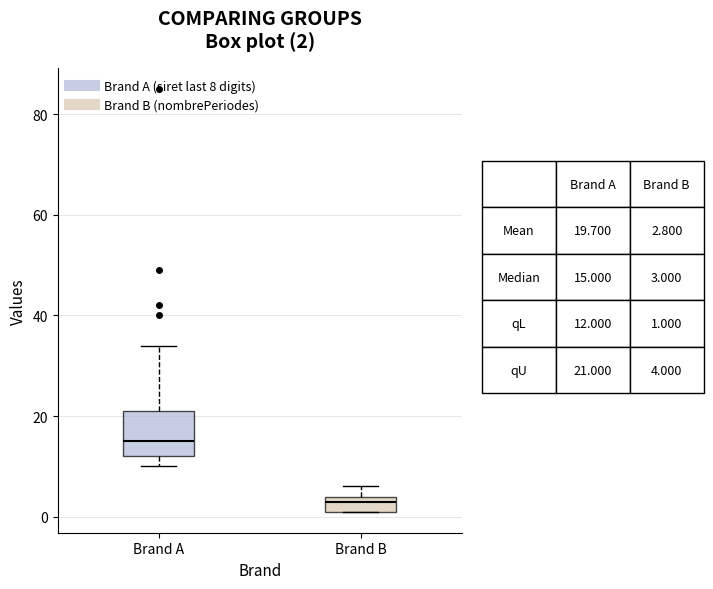

Comparing the boxes themselves (not the whiskers), which one is the tallest?

Brand A